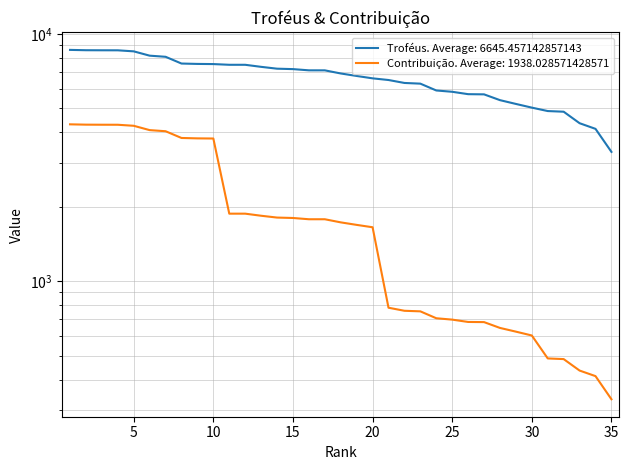

Is it true that Troféus equals 7358 at 13?

True